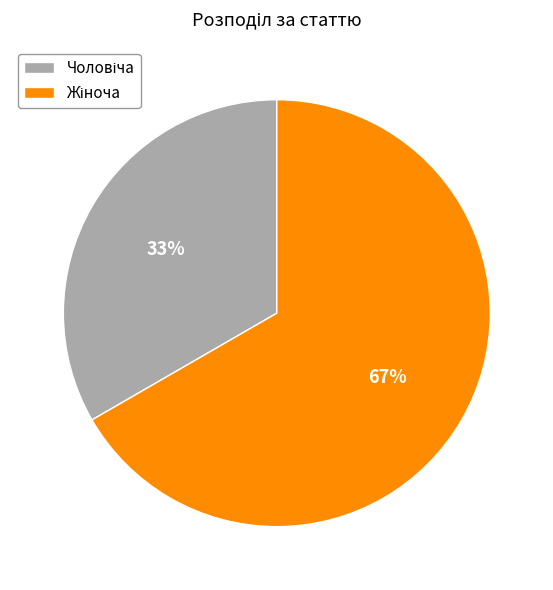

Does any single category account for the majority?

Yes